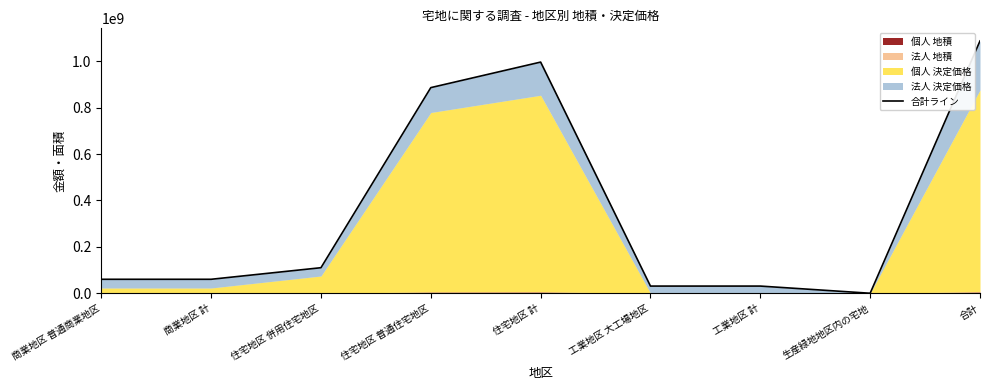

What is the smallest value displayed?

2846